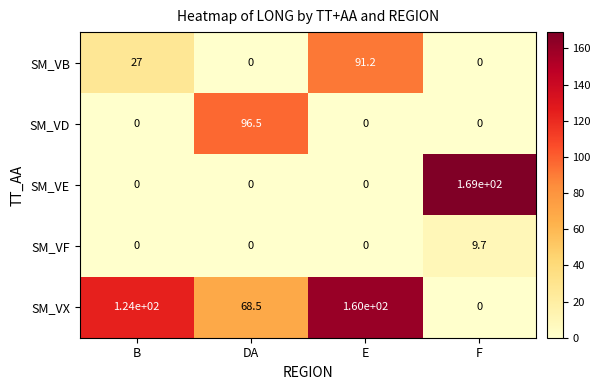

What is the difference between the highest and lowest values at E?

160.0